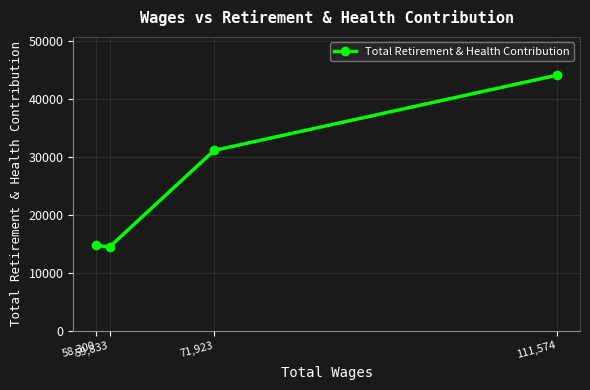

What is the sum of the values at 58,300 and 59,833?

29190